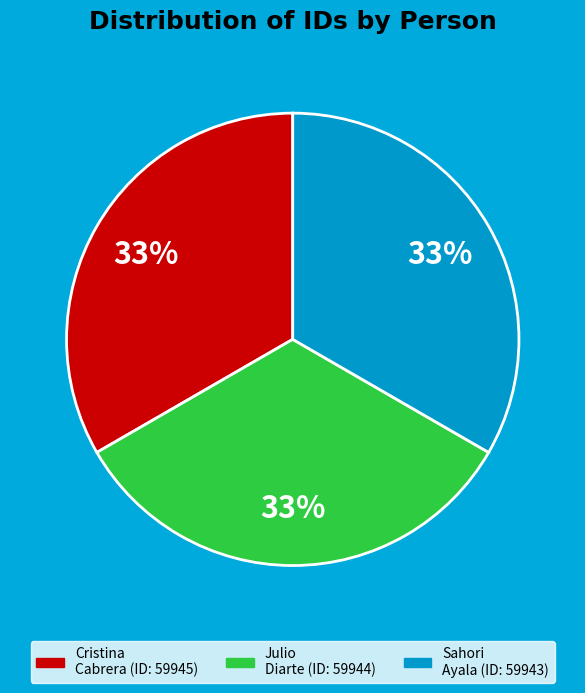

Count the number of slices in the pie.

3